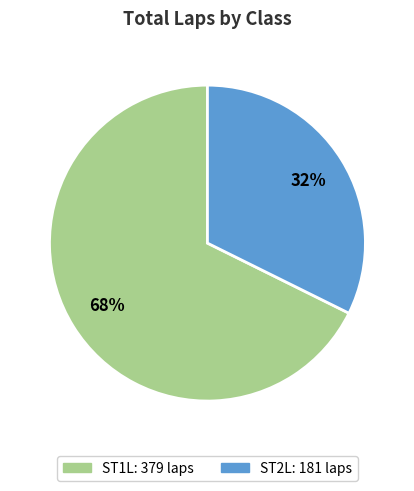

Is there a majority slice in this chart?

Yes